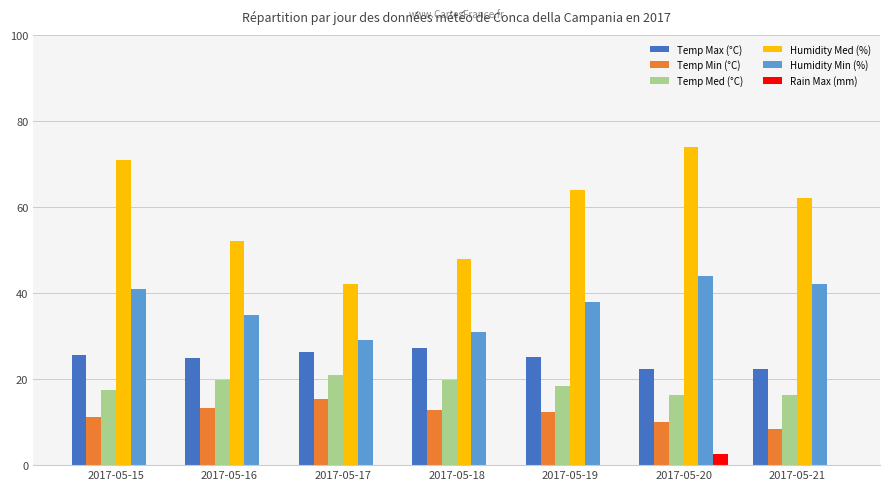

What is the total value across all series at 2017-05-16?

145.1